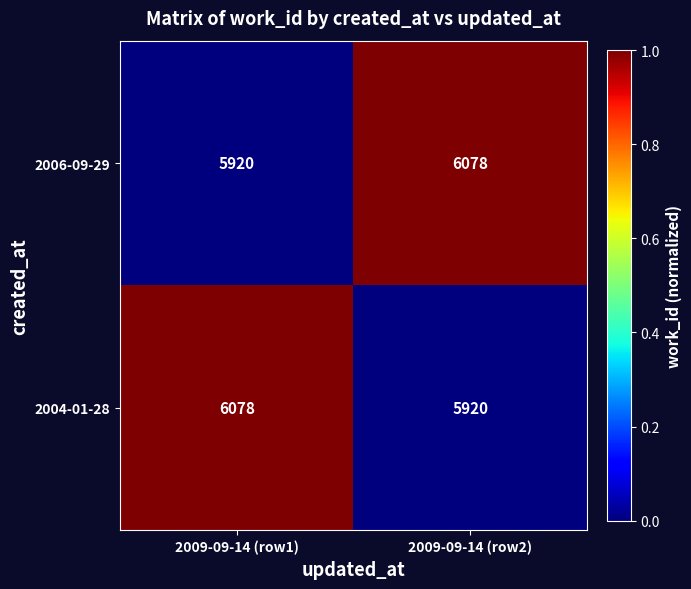

Reading left to right, list all the values displayed in this chart.

2006-09-29: 2009-09-14 (row1)=5920	2009-09-14 (row2)=6078
2004-01-28: 2009-09-14 (row1)=6078	2009-09-14 (row2)=5920